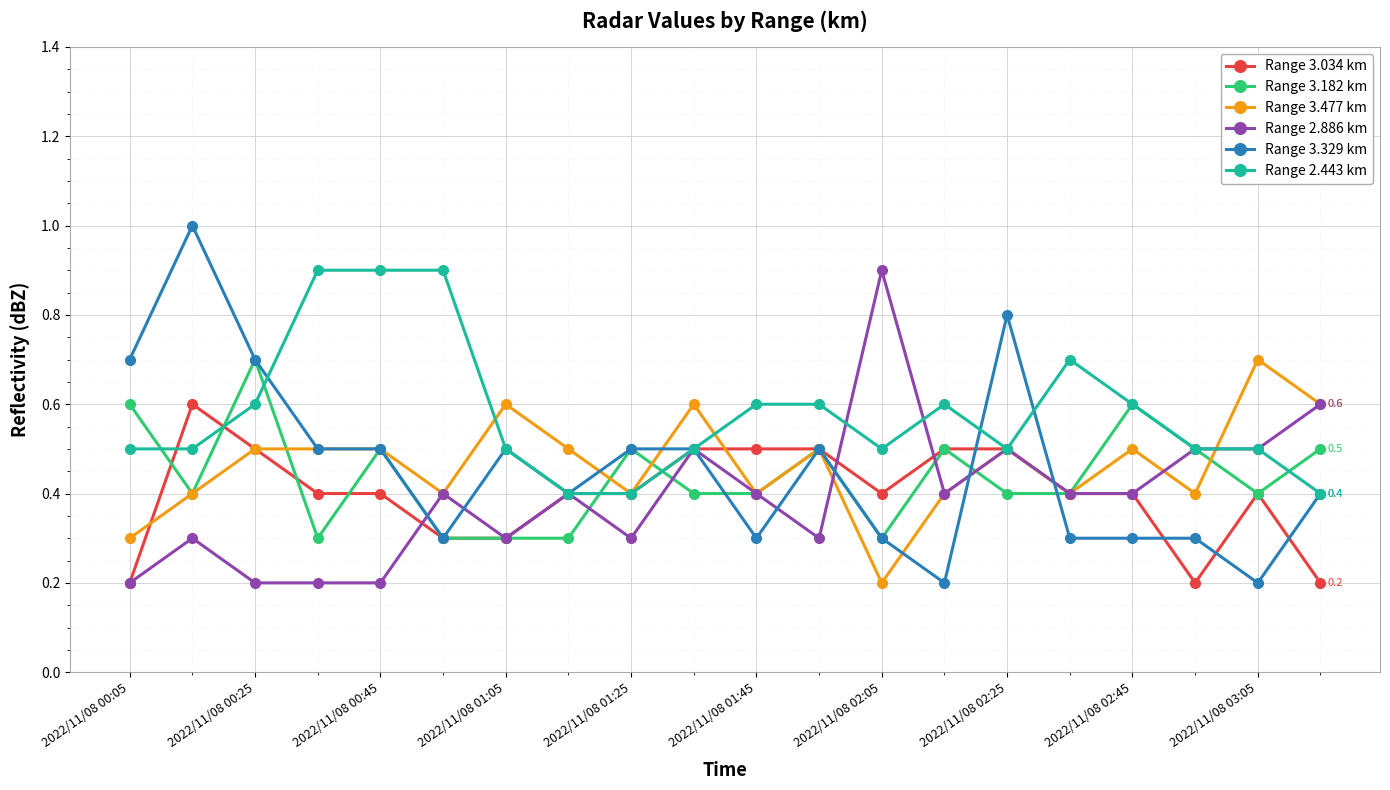

What is the value of the Range 2.886 km point at the 19th from the left?

0.5